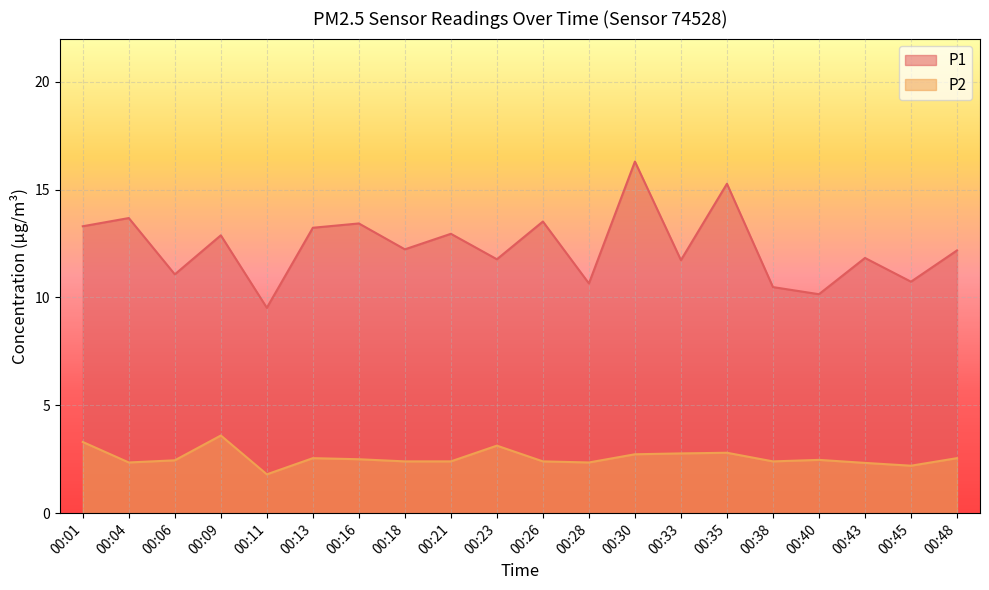

Is it true that P2 equals 2.4 at 00:28?

True